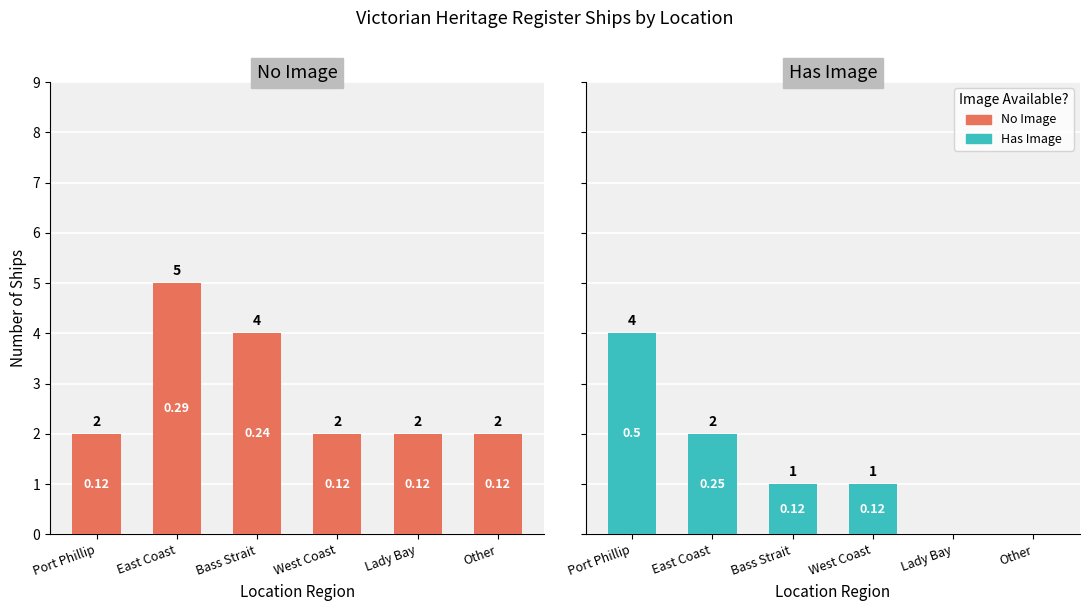

How many Has Image values are between 0 and 2?

5